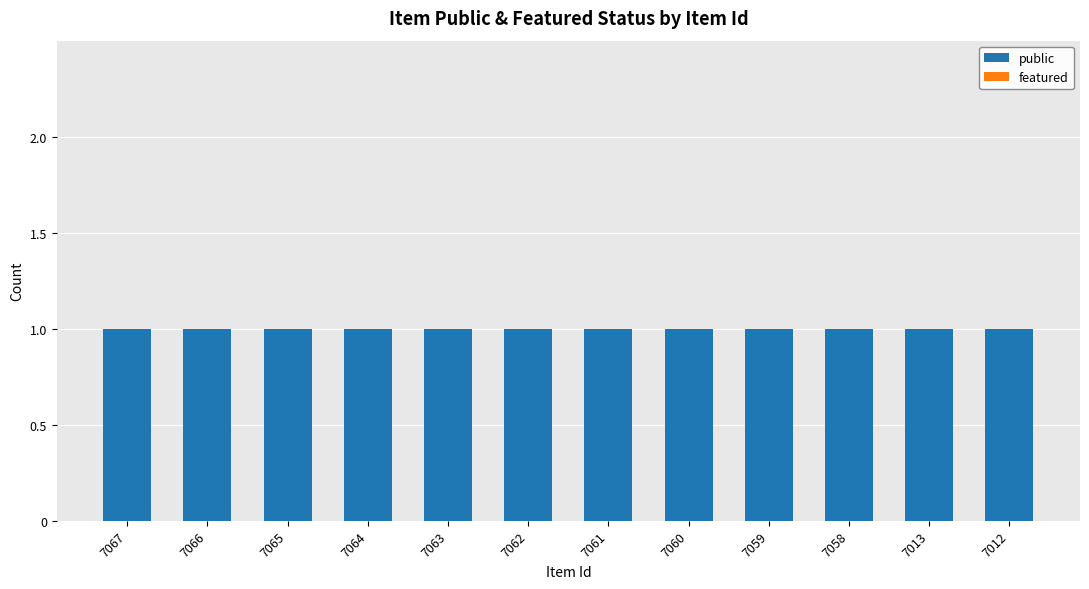

At which label is featured closest to 0?

7067